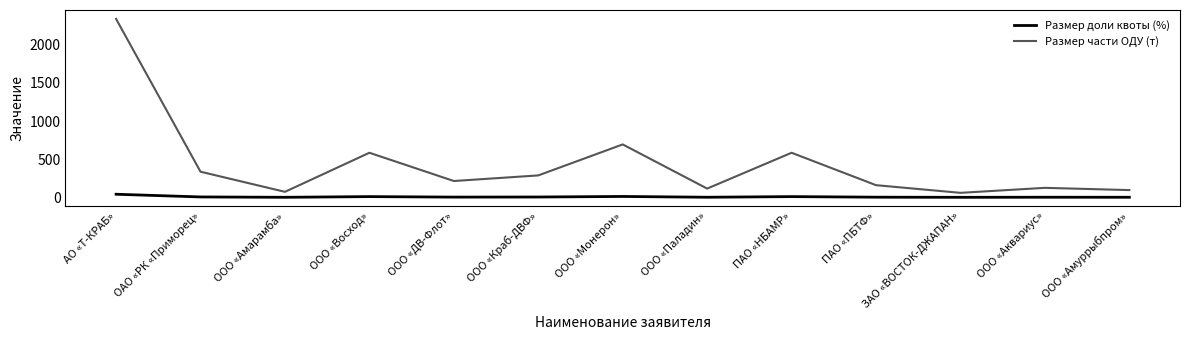

In Размер доли квоты (%), how many points are higher than both neighbors (excluding endpoints)?

4